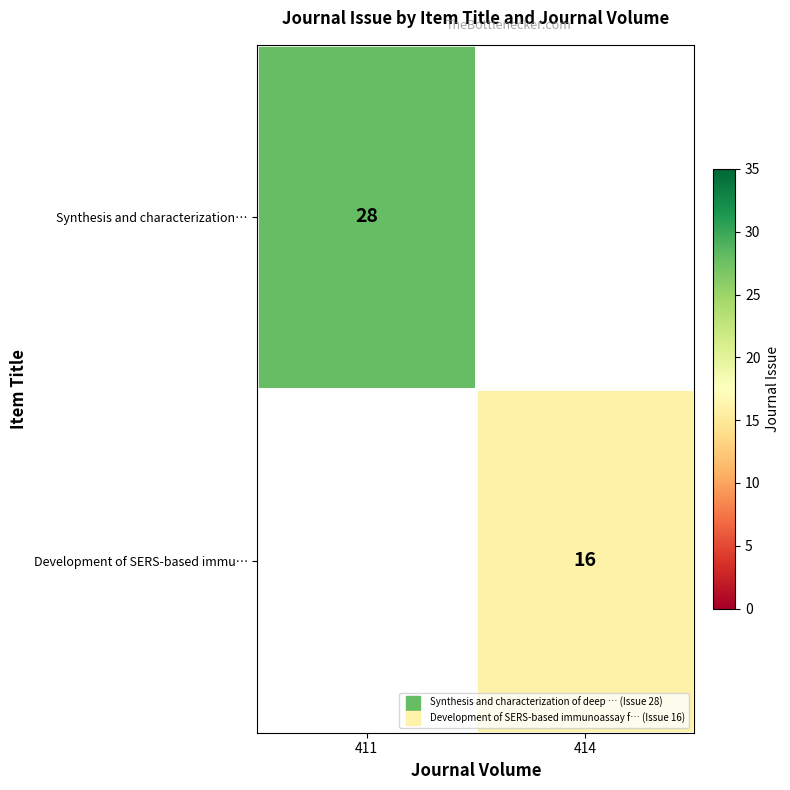

List the labels in order of Synthesis and characterization… value, largest first.

411, 414